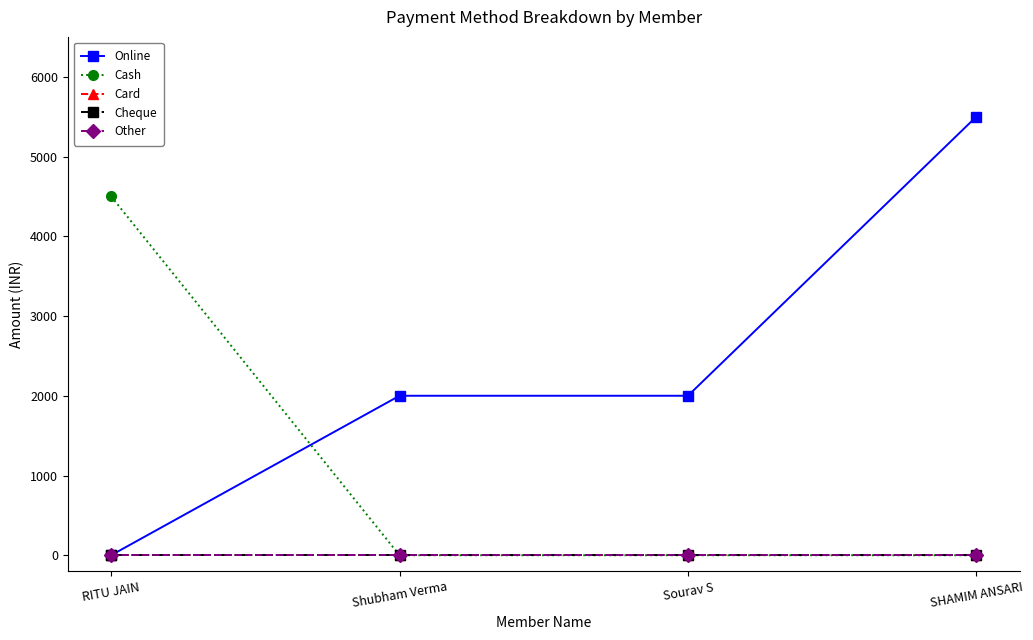

Is this an area chart (filled region under the line)?

No